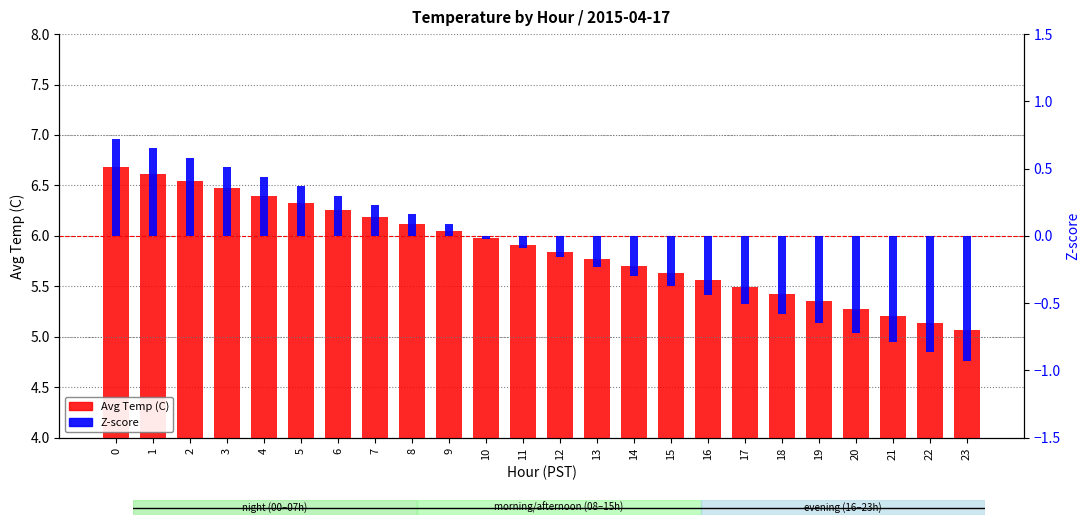

Which series has the widest spread of values?

Z-score